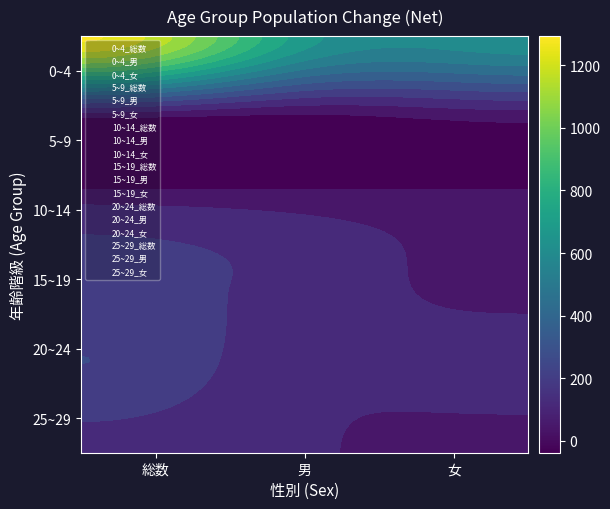

What is the difference between the highest and lowest values at 0?

1315